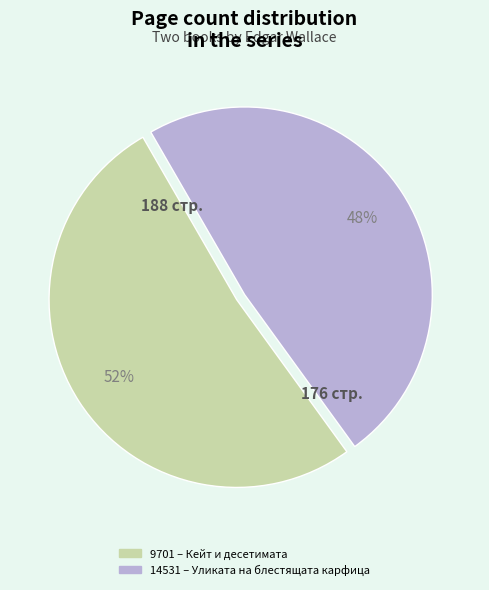

What is the largest slice in the pie chart?

9701